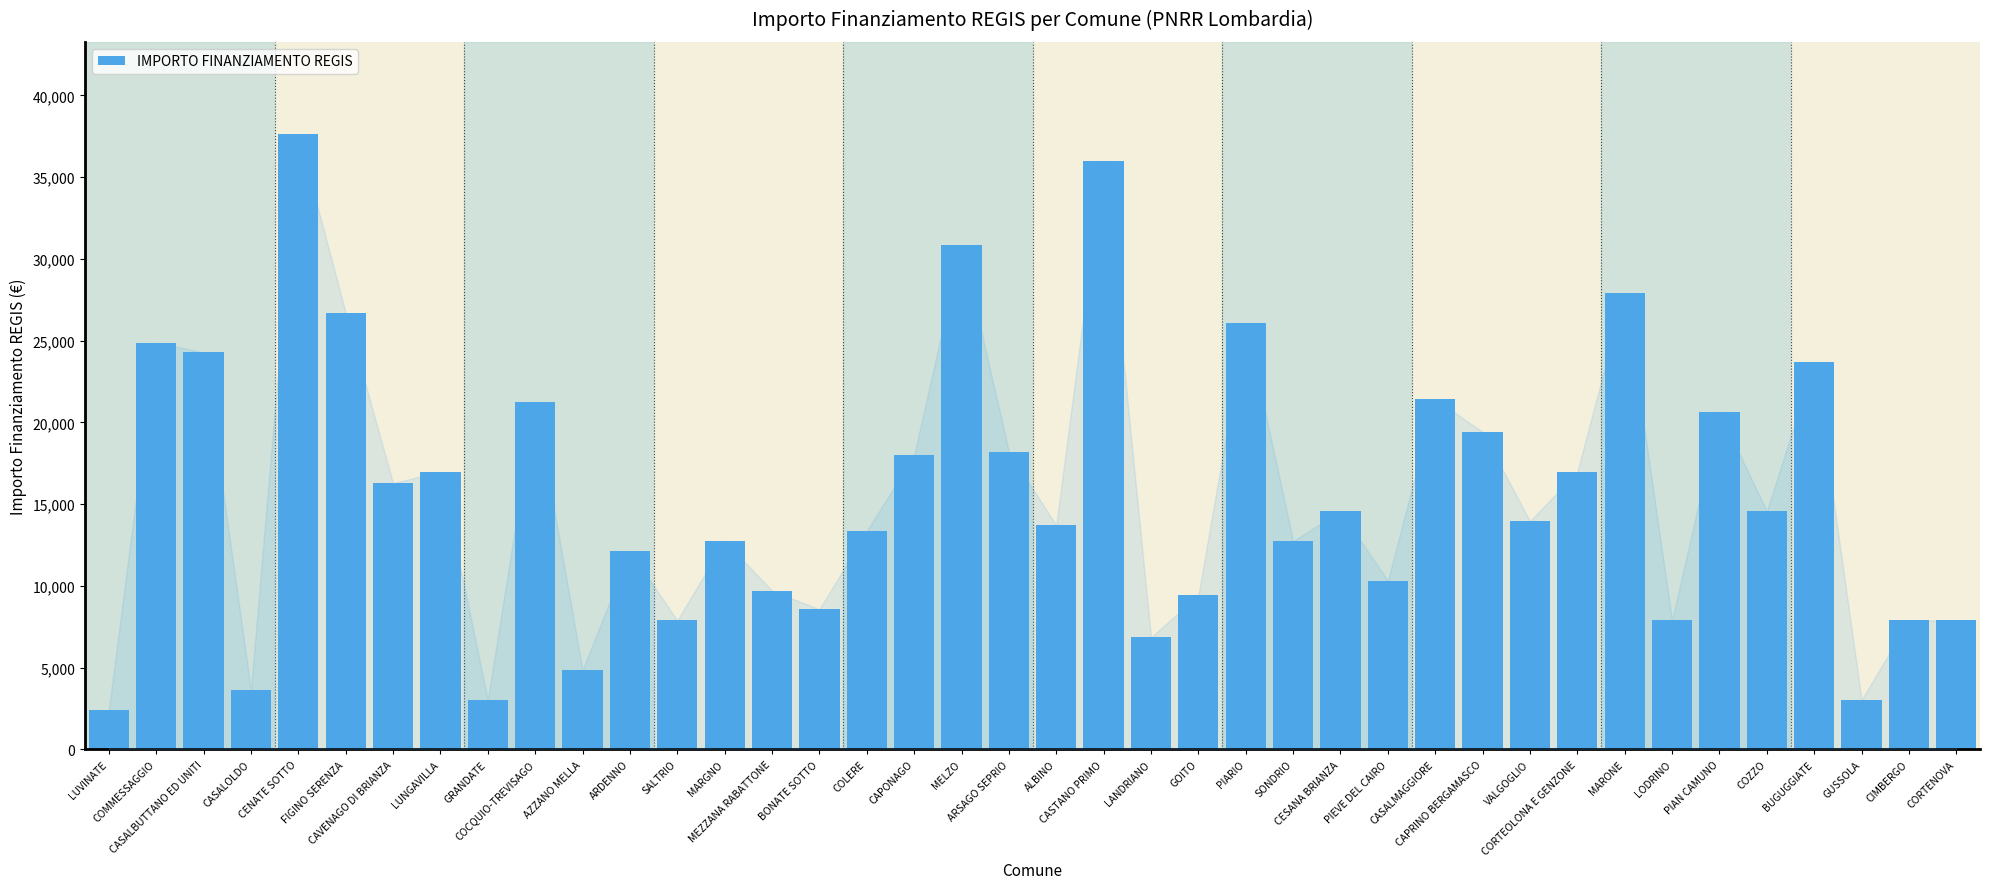

Approximately how many times larger is the value at CASALOLDO compared to ALBINO?

0.3